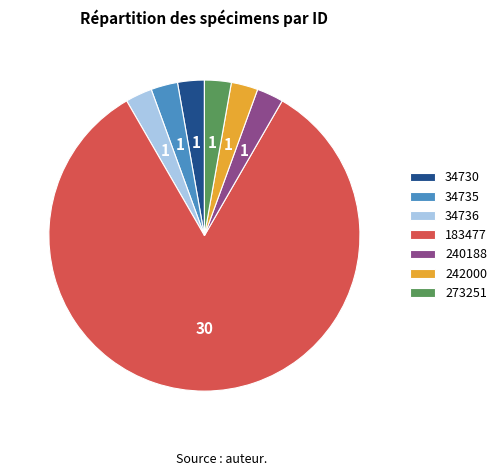

What is the largest slice in the pie chart?

183477